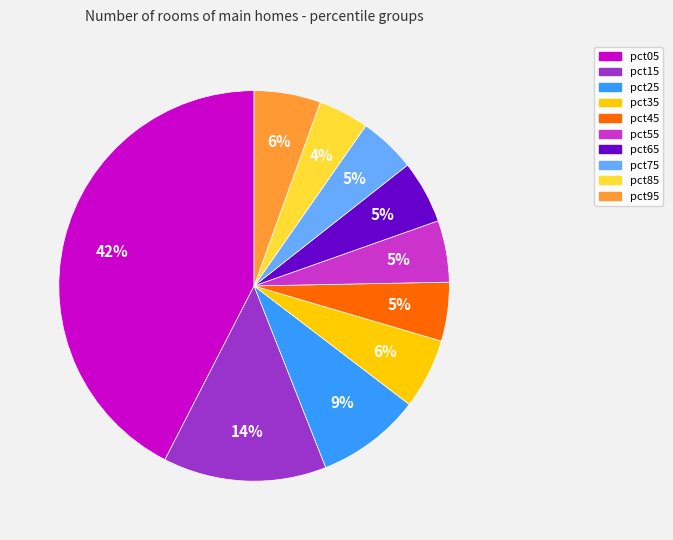

Which slice is the largest?

pct05